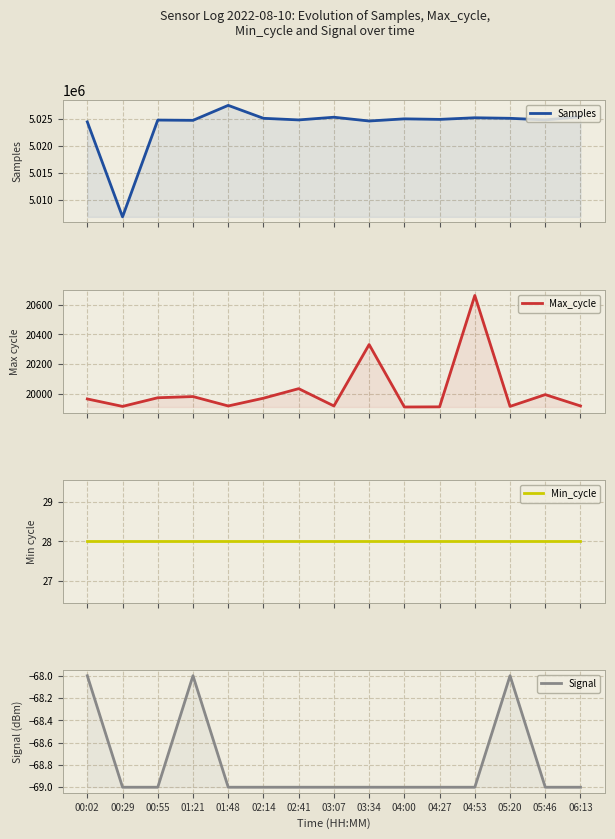

Reading left to right, what are all the values shown in this chart?

Samples: 00:02=5024437	00:29=5006802	00:55=5024774	01:21=5024723	01:48=5027500	02:14=5025100	02:41=5024800	03:07=5025300	03:34=5024600	04:00=5025000	04:27=5024900	04:53=5025200	05:20=5025100	05:46=5024800	06:13=5025400
Max_cycle: 00:02=19967	00:29=19917	00:55=19975	01:21=19983	01:48=19920	02:14=19972	02:41=20036	03:07=19920	03:34=20332	04:00=19913	04:27=19914	04:53=20661	05:20=19917	05:46=19996	06:13=19920
Min_cycle: 00:02=28	00:29=28	00:55=28	01:21=28	01:48=28	02:14=28	02:41=28	03:07=28	03:34=28	04:00=28	04:27=28	04:53=28	05:20=28	05:46=28	06:13=28
Signal: 00:02=-68	00:29=-69	00:55=-69	01:21=-68	01:48=-69	02:14=-69	02:41=-69	03:07=-69	03:34=-69	04:00=-69	04:27=-69	04:53=-69	05:20=-68	05:46=-69	06:13=-69